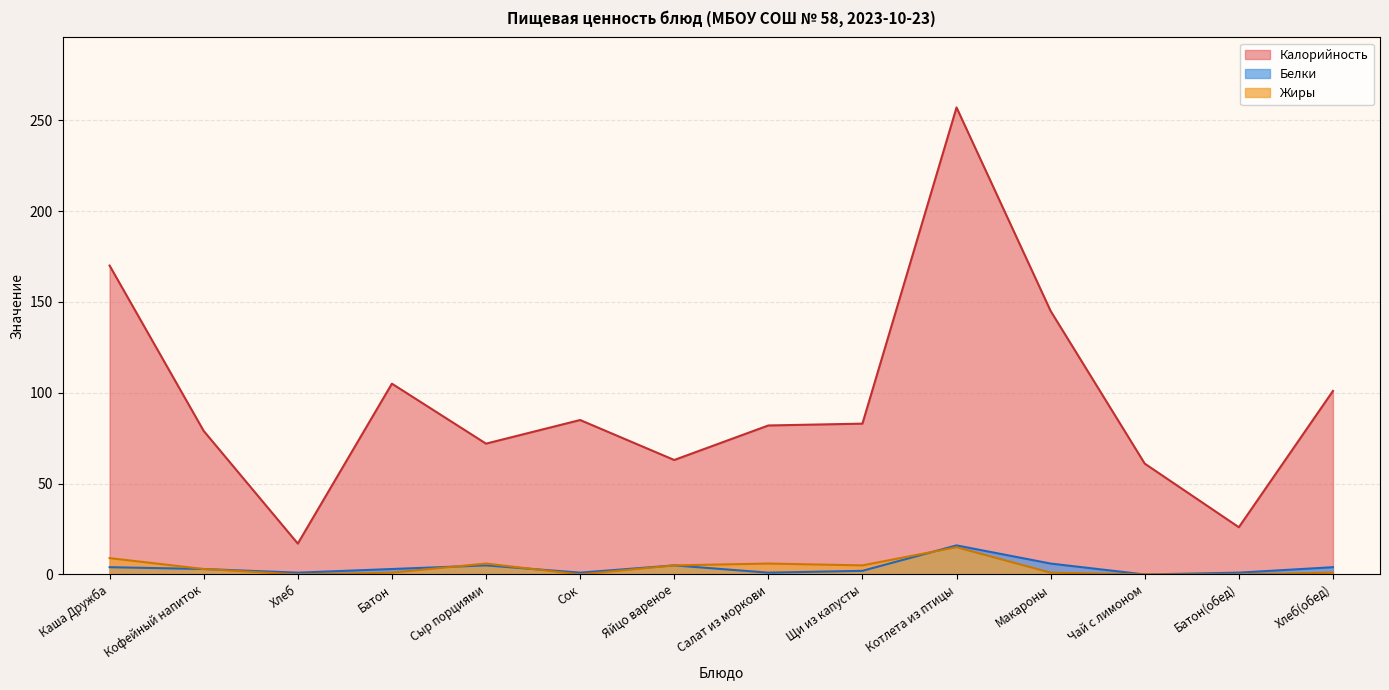

Which category has the lowest value across all series?

Чай с лимоном